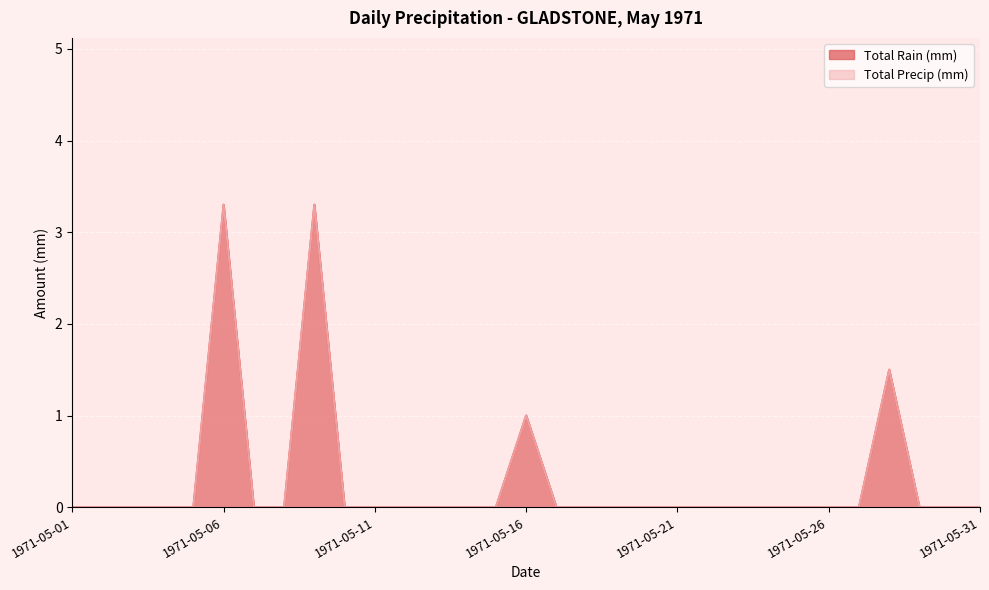

True or false: Total Precip (mm) and Total Rain (mm) cross at least once.

False